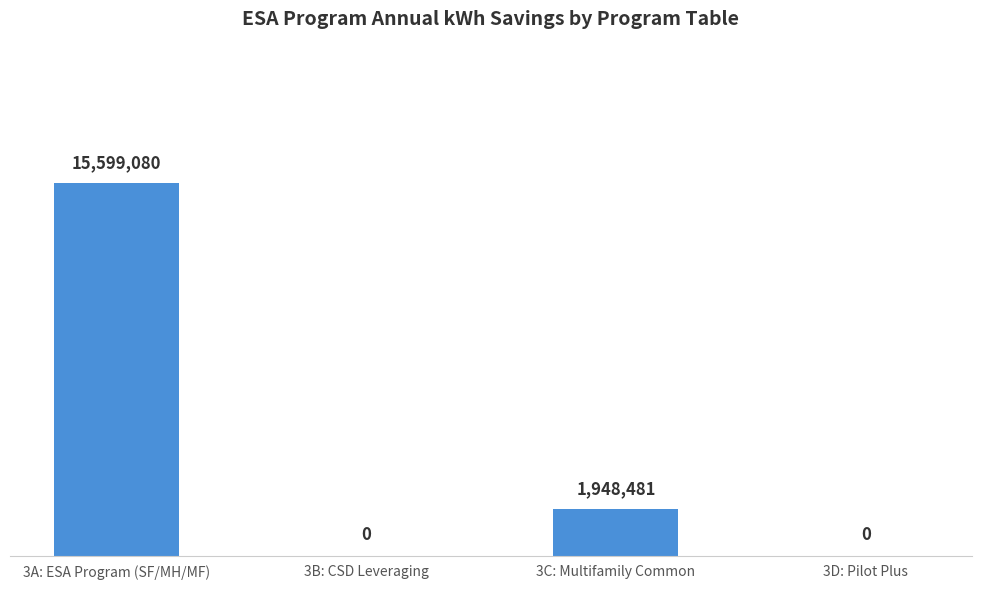

Are the bars horizontal?

No